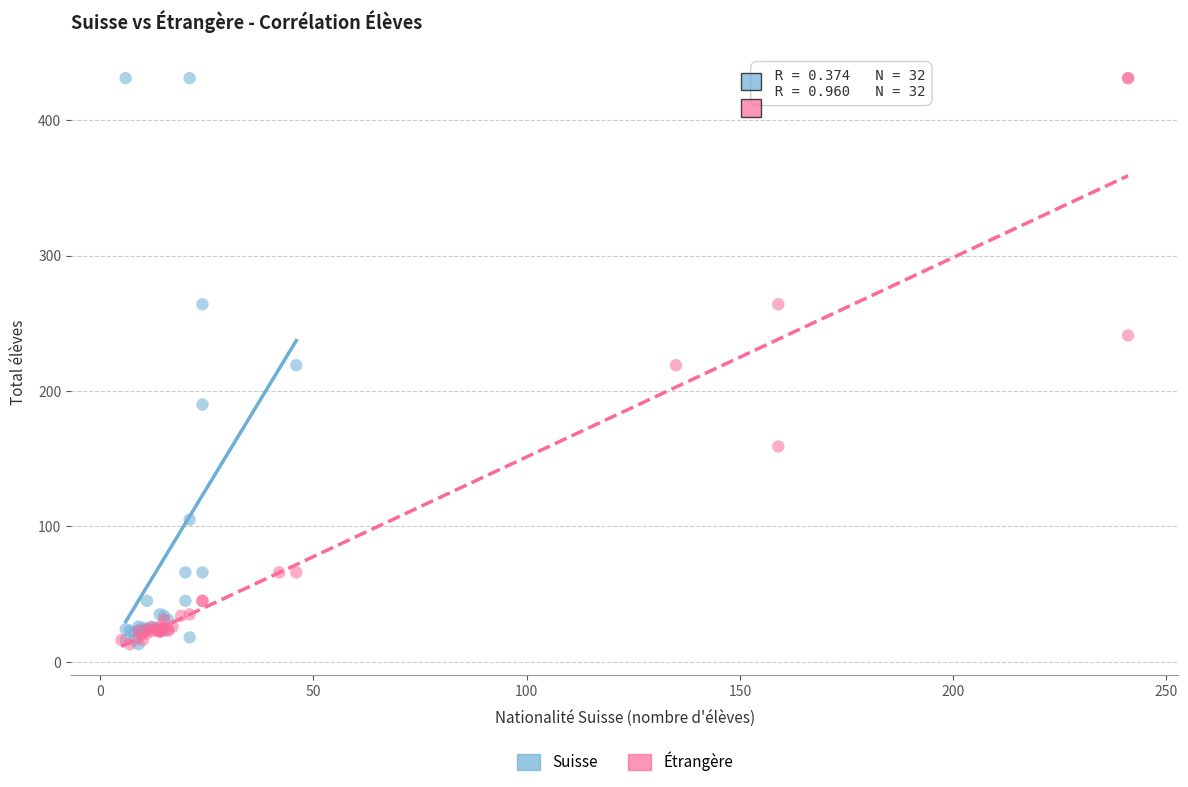

What are all the series names shown in the legend?

Suisse, Étrangère